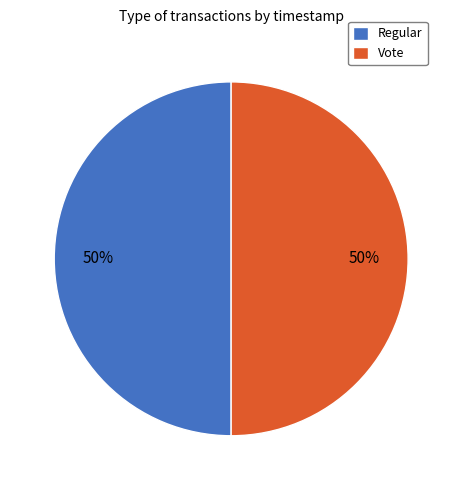

Count the number of slices in the pie.

2